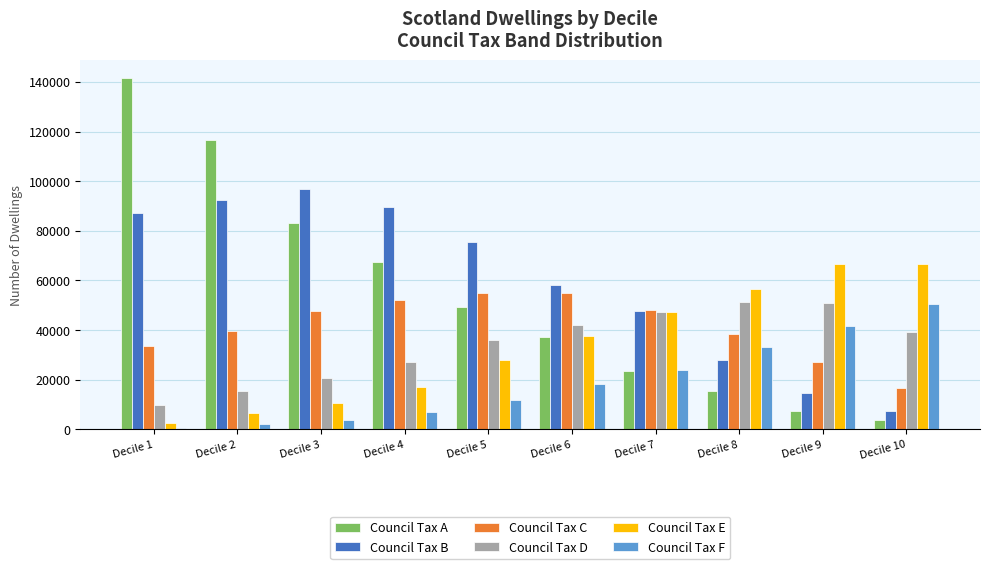

What is the maximum value for Council Tax B?

96655